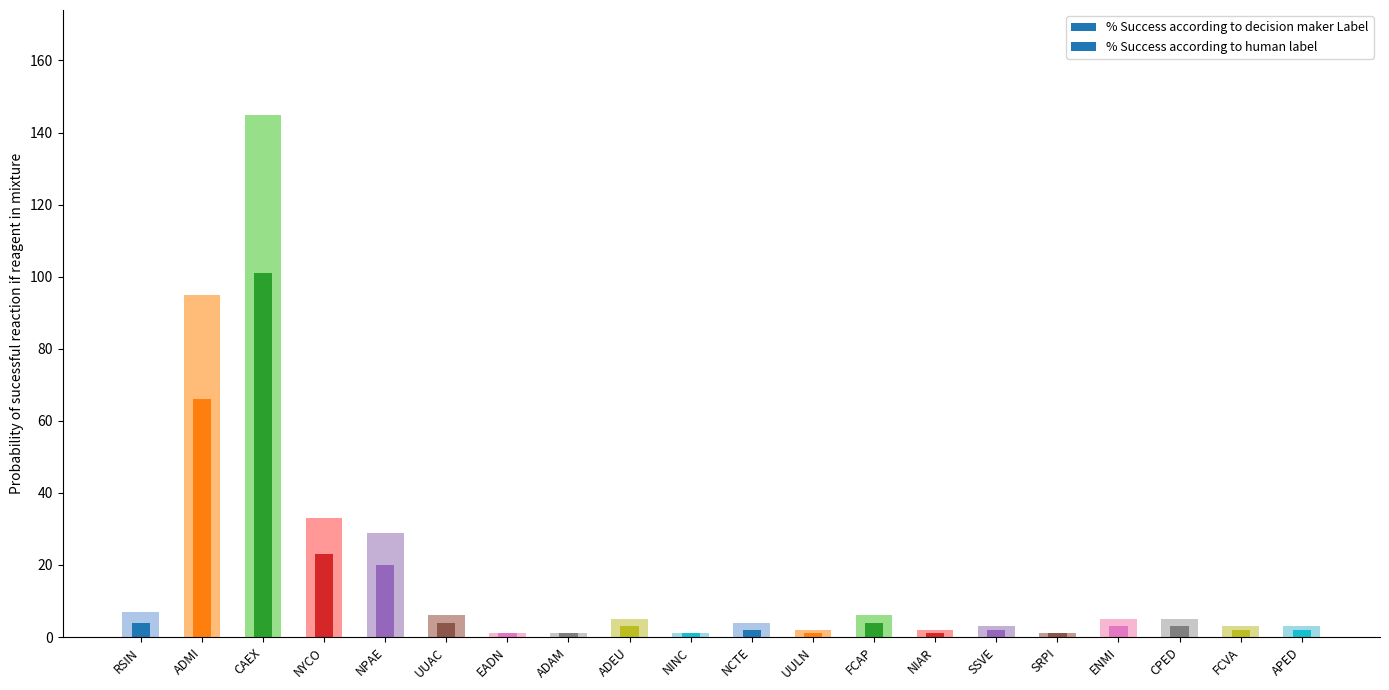

Rank the categories by value from lowest to highest.

EADN, ADAM, NINC, SRPI, UULN, NIAR, SSVE, FCVA, APED, NCTE, ADEU, ENMI, CPED, UUAC, FCAP, RSIN, NPAE, NYCO, ADMI, CAEX